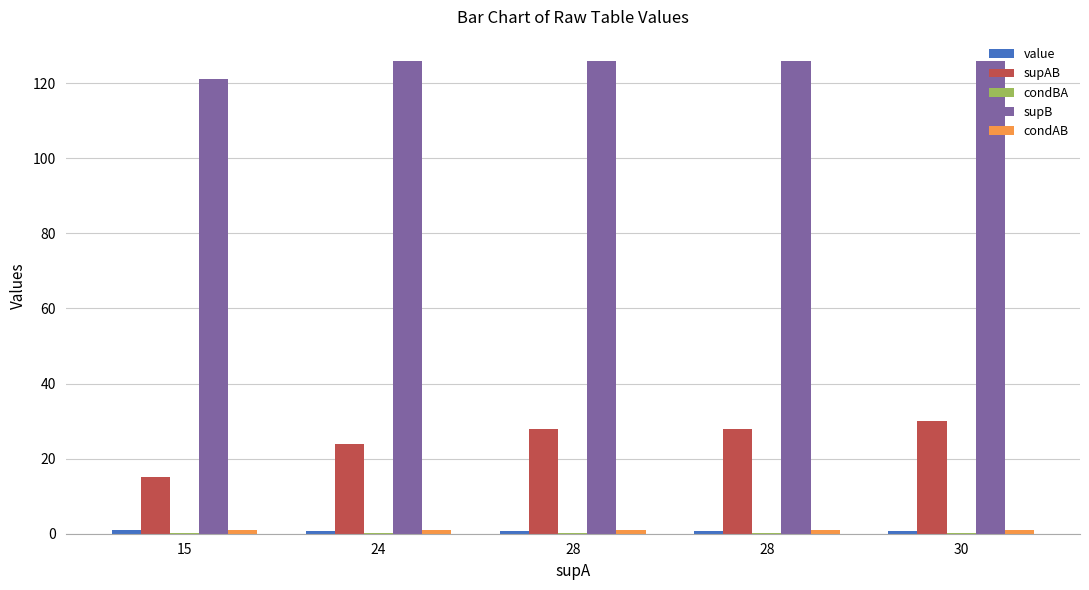

Count the number of categories in the chart.

5